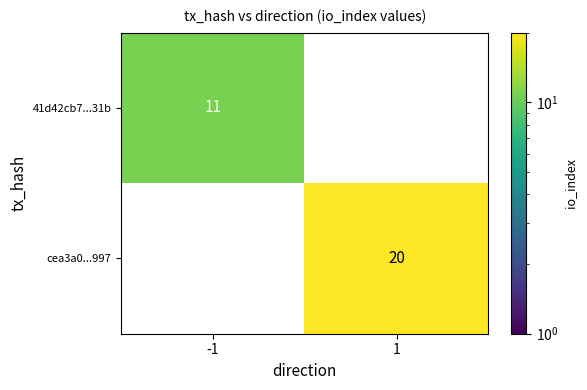

The 41d42cb7...31b series shows 11 at -1. True or false?

True